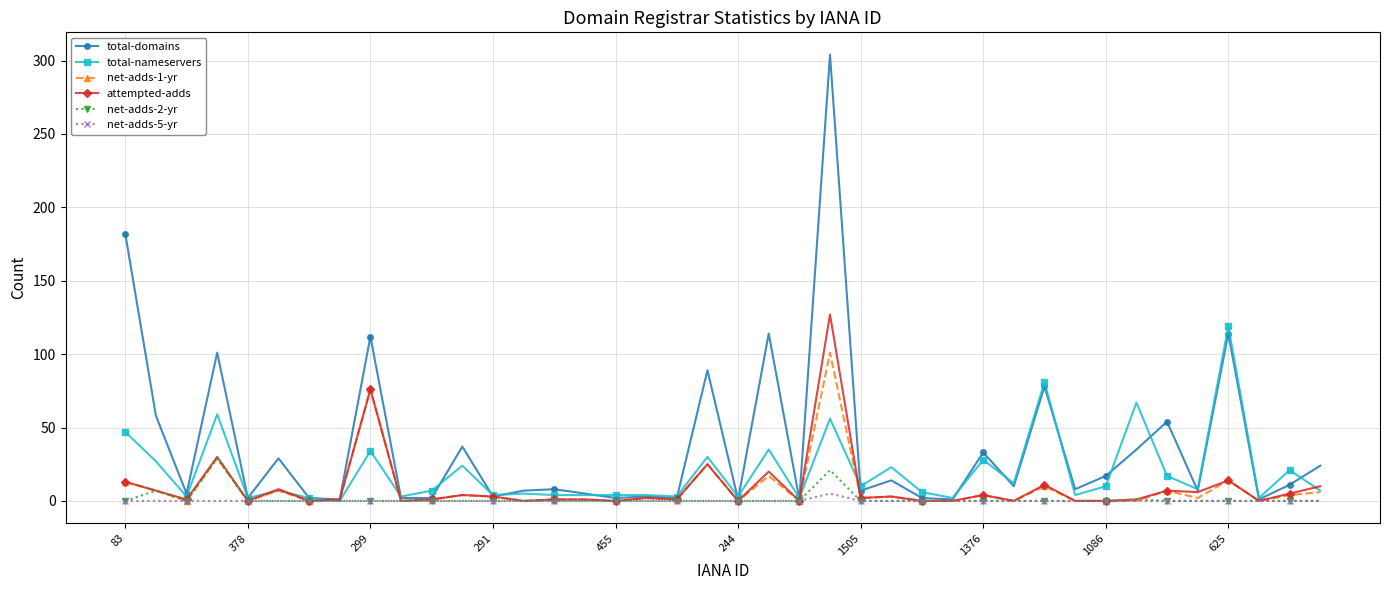

Rank the series by their maximum value, from highest to lowest.

total-domains, attempted-adds, total-nameservers, net-adds-1-yr, net-adds-2-yr, net-adds-5-yr